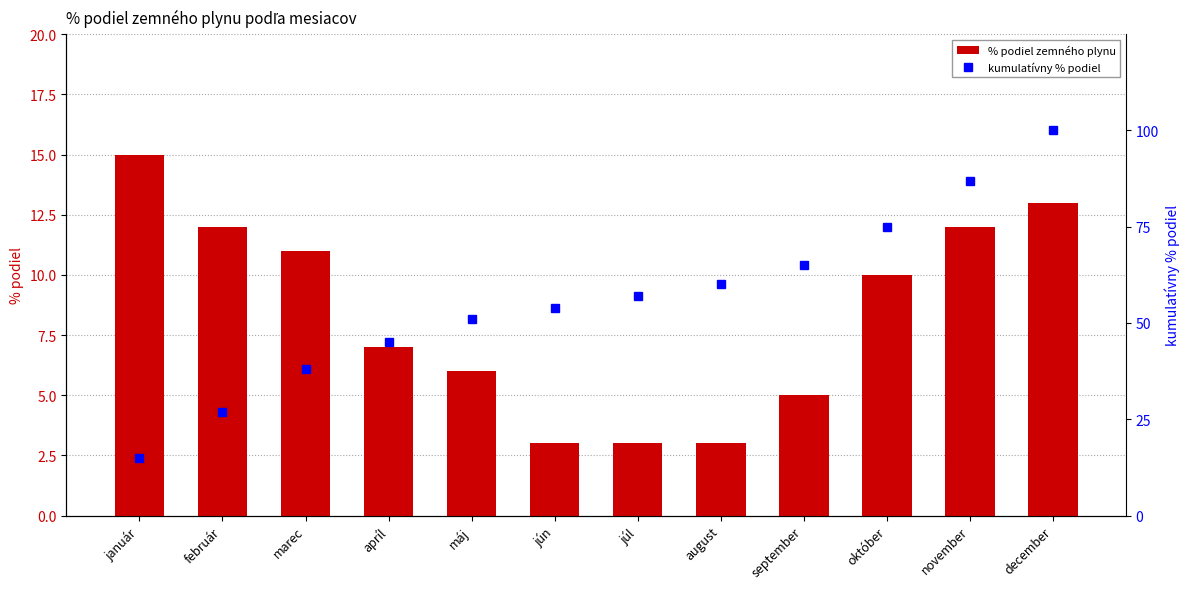

Which has a higher value, jún or október?

október